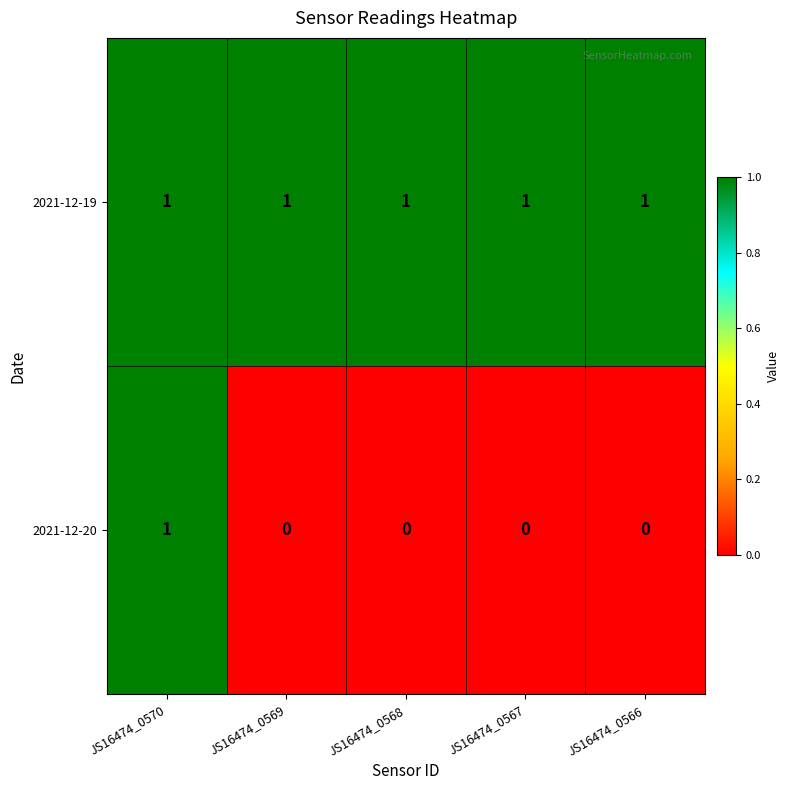

Which series changed the most between JS16474_0570 and JS16474_0568?

2021-12-20